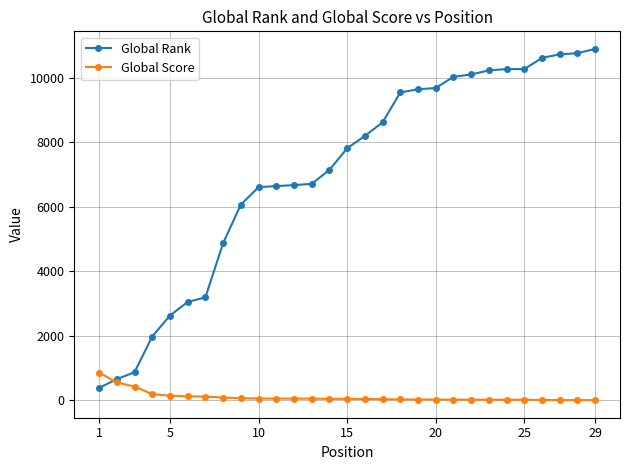

At how many categories does at least one series exceed 993?

26